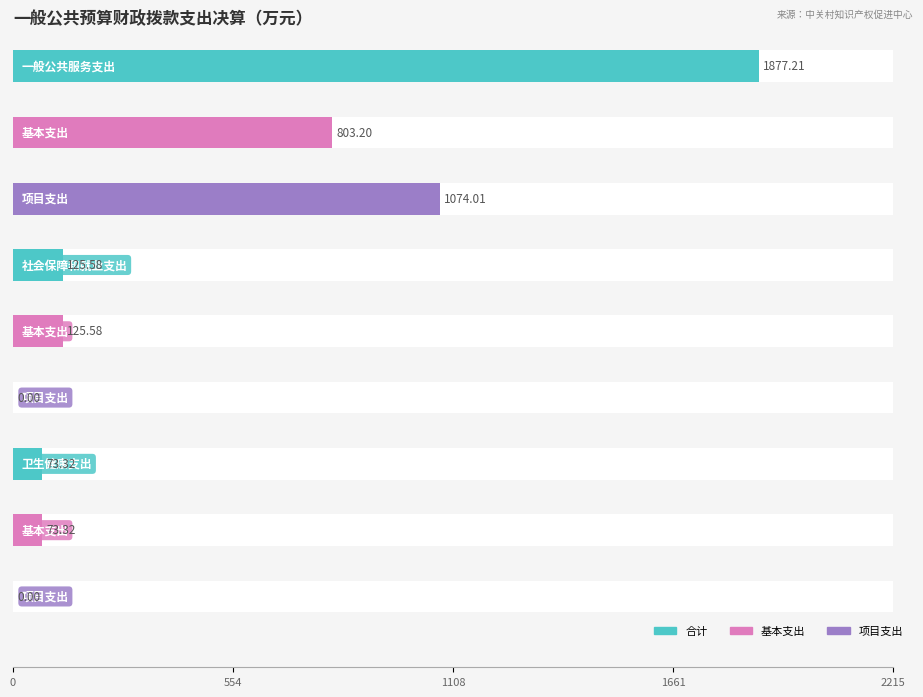

Which series has the widest spread of values?

合计